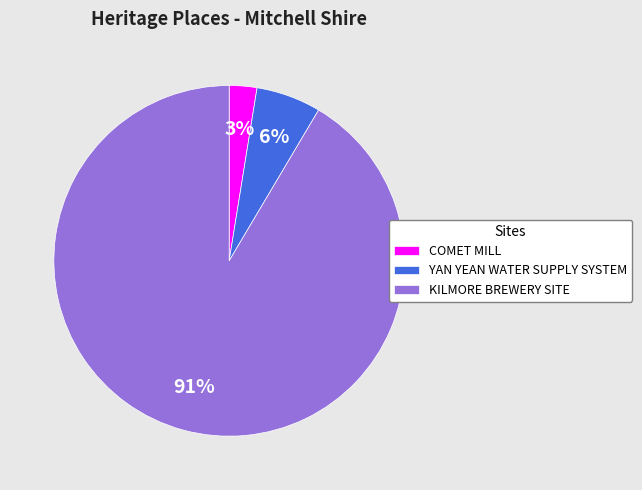

Is the sum of YAN YEAN WATER SUPPLY SYSTEM and KILMORE BREWERY SITE greater than half?

Yes